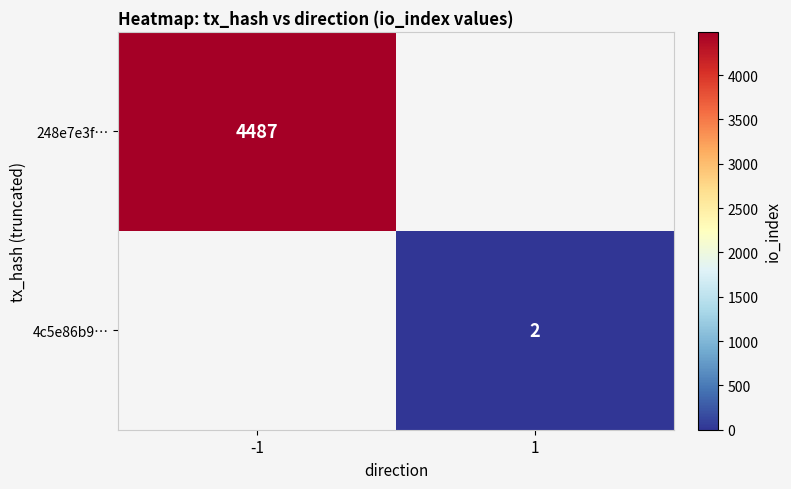

Is it true that 248e7e3f… equals 4487 at -1?

True